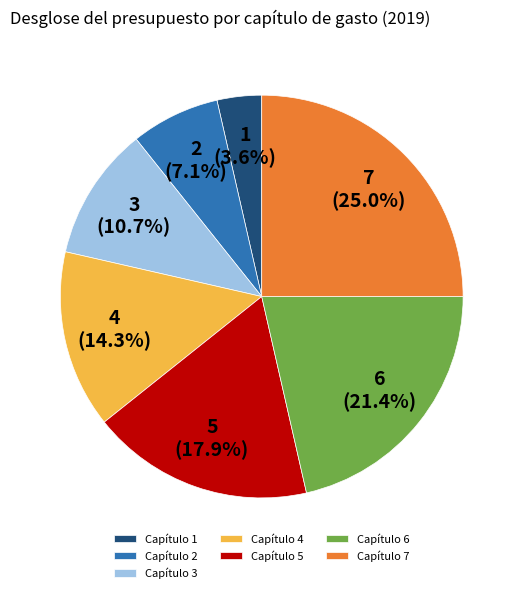

What percentage do Capítulo 7 and Capítulo 4 together represent?

39.3%